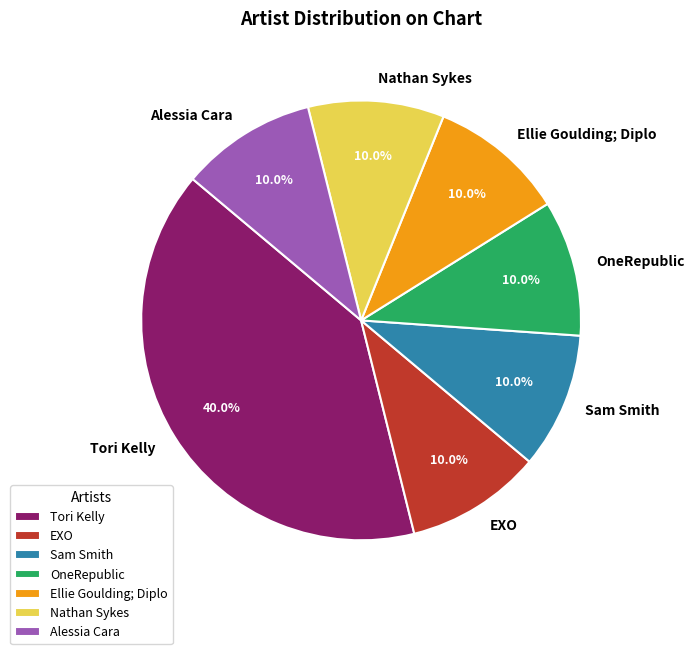

What is the largest slice in the pie chart?

Tori Kelly